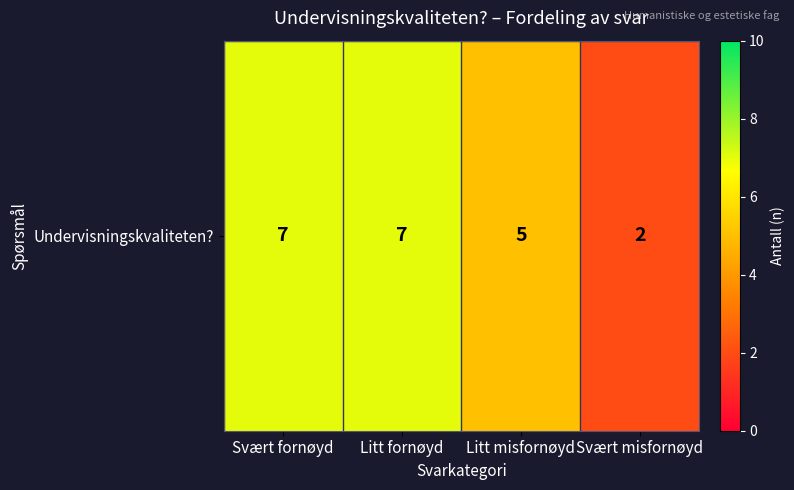

Reading right to left, list all the values displayed in this chart.

Svært misfornøyd=2	Litt misfornøyd=5	Litt fornøyd=7	Svært fornøyd=7